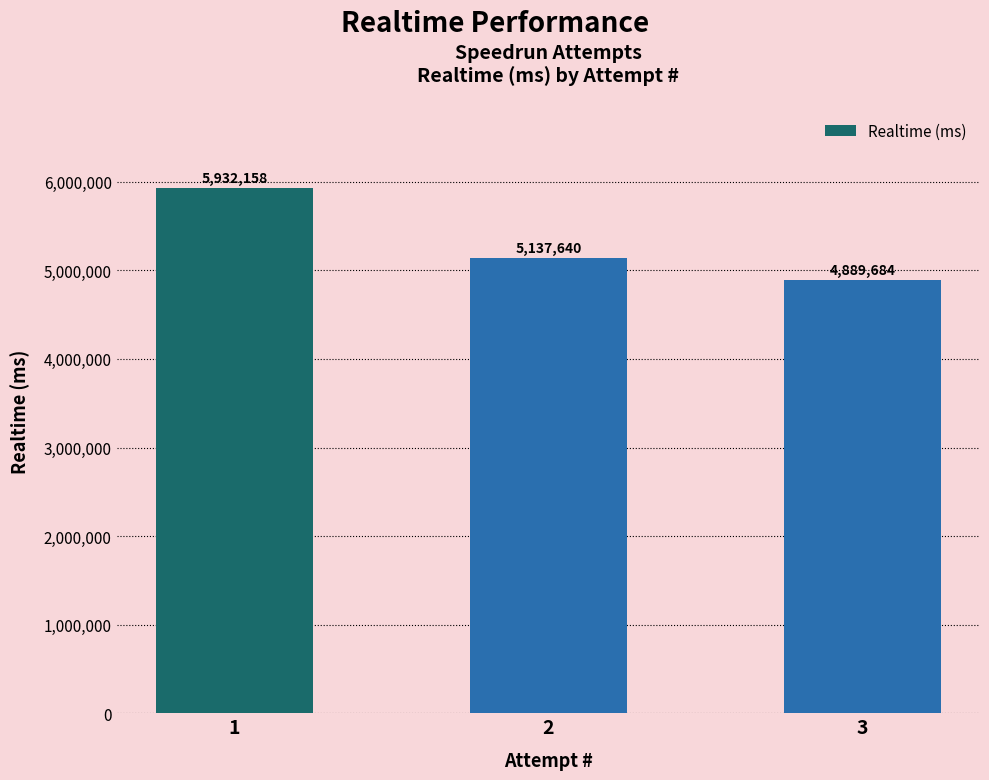

How many data points are less than 5137640?

1